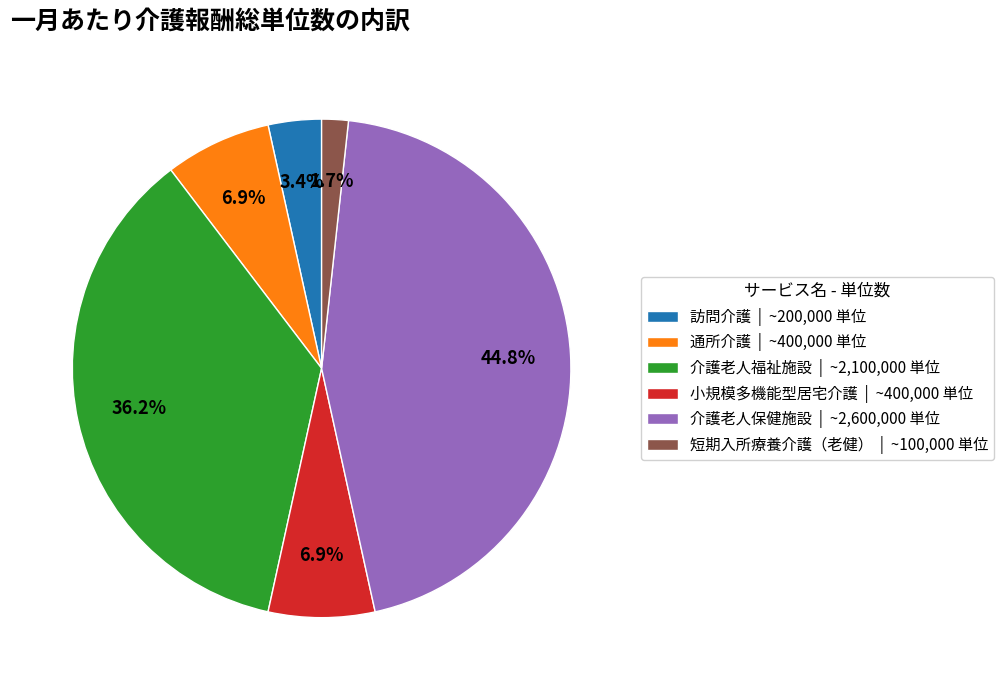

What percentage is NOT represented by 小規模多機能型居宅介護?

93.1%